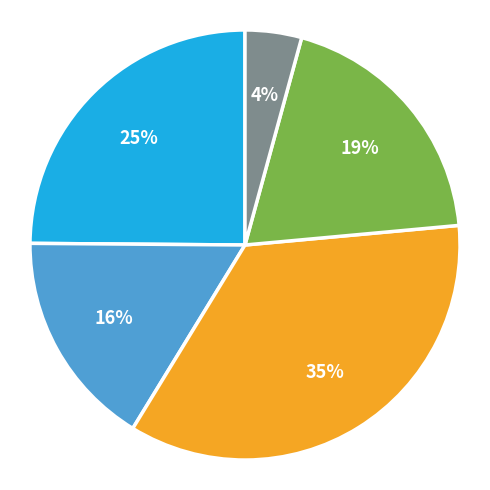

To the nearest percent, what is the average slice percentage?

20%